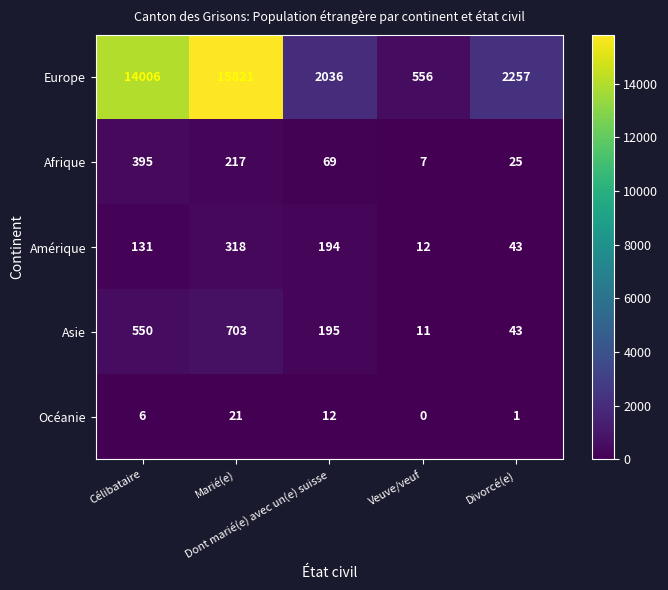

At how many categories does at least one series exceed 2211?

3